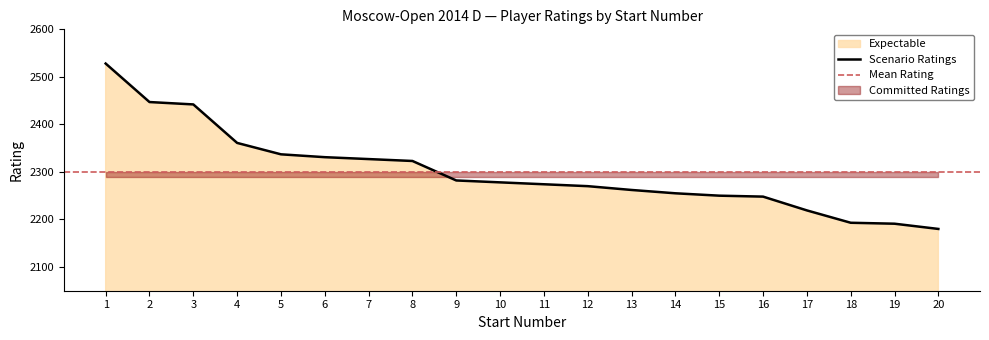

List the labels in order of value, largest first.

1, 2, 3, 4, 5, 6, 7, 8, 9, 10, 11, 12, 13, 14, 15, 16, 17, 18, 19, 20